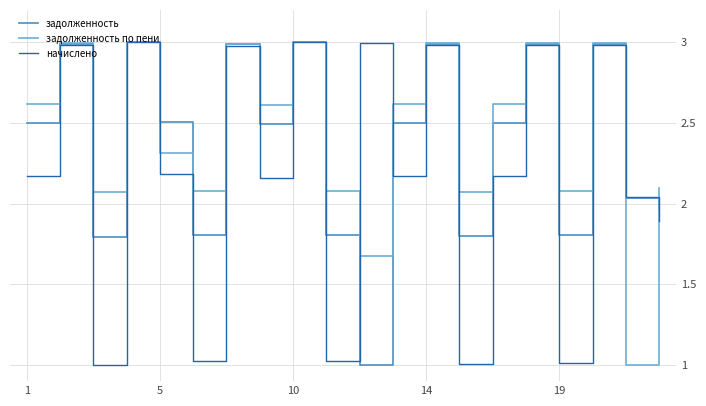

What is the greatest value displayed?

3.0